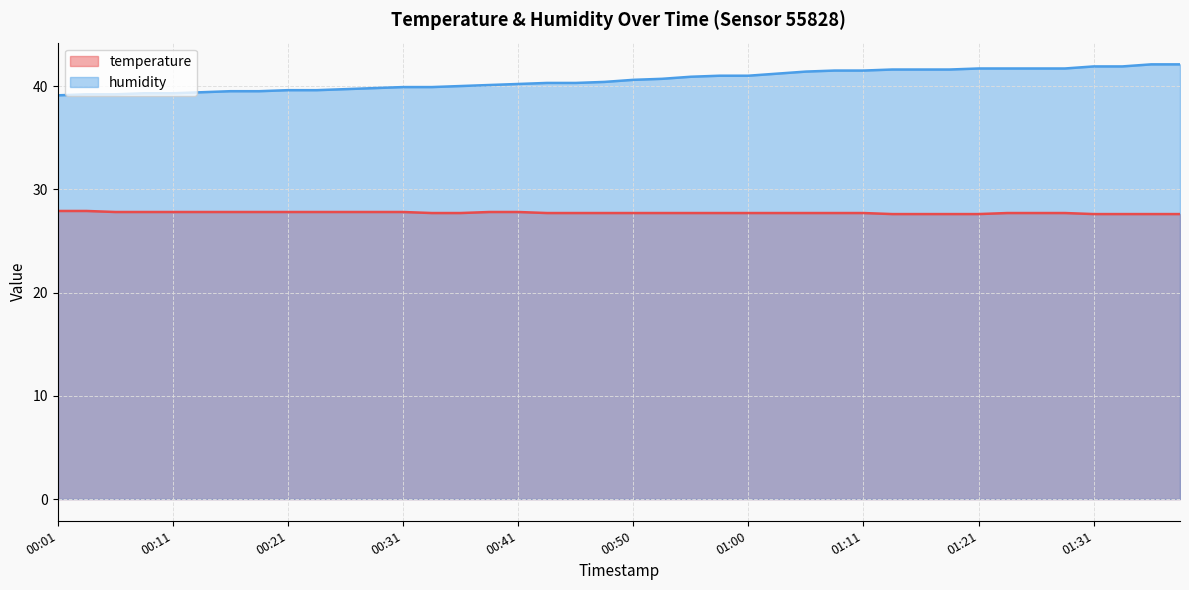

Count the number of categories in the chart.

40